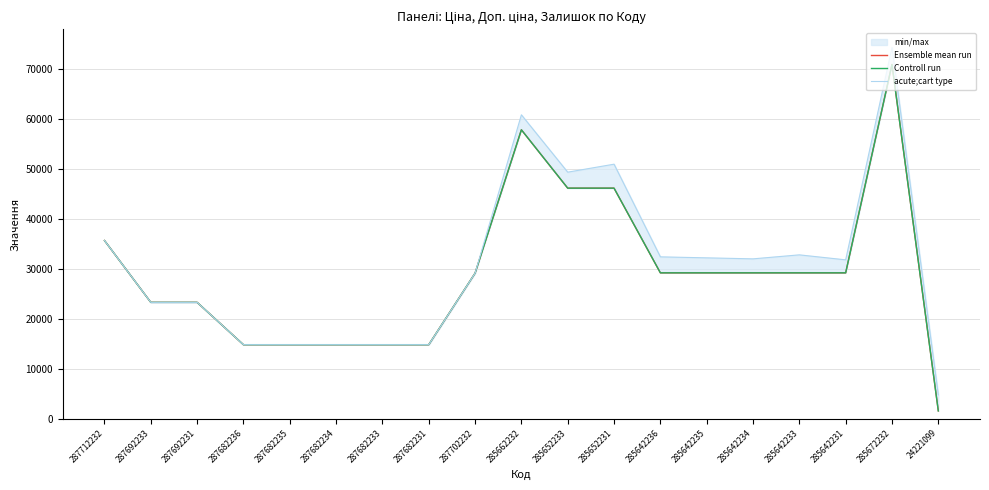

At which label does Controll run first exceed 29188?

287712232